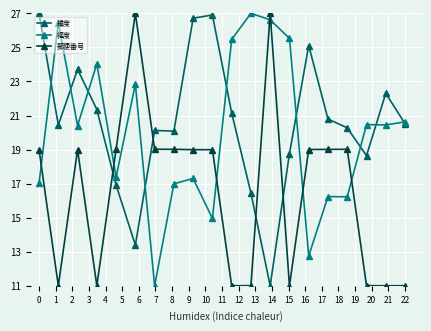

What is the value of the 経度 point at the 7th from the left?

11.0